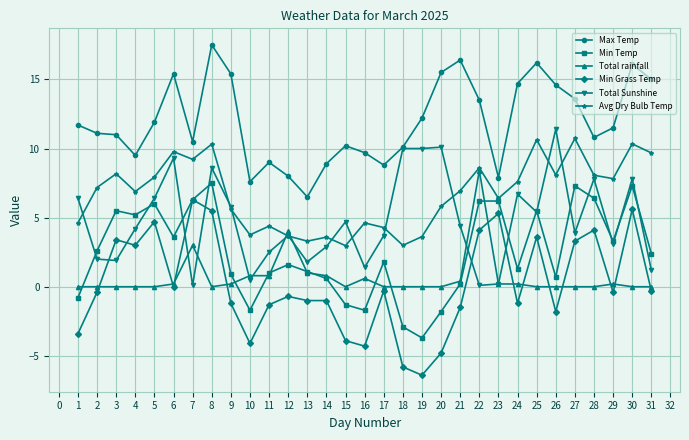

The value of Avg Dry Bulb Temp at 20 is 5.8. True or false?

True